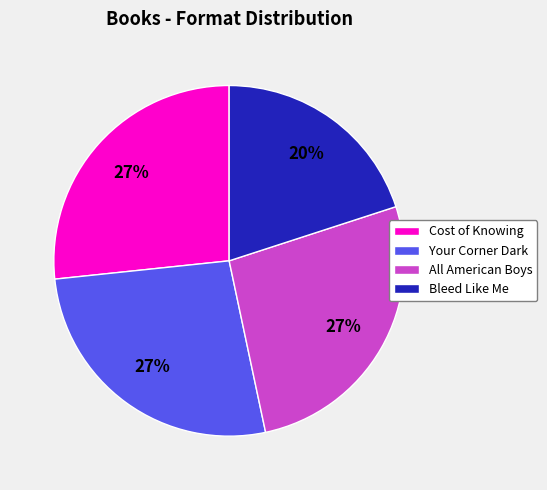

Is it true that Cost of Knowing is 13% of the pie?

False